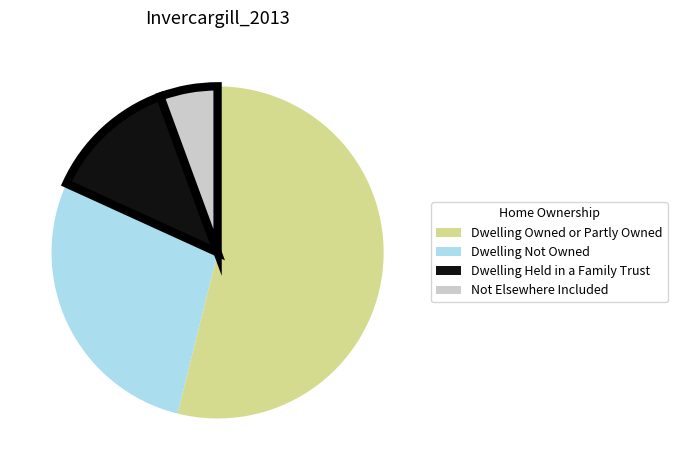

Which has a higher value, Not Elsewhere Included or Dwelling Not Owned?

Dwelling Not Owned